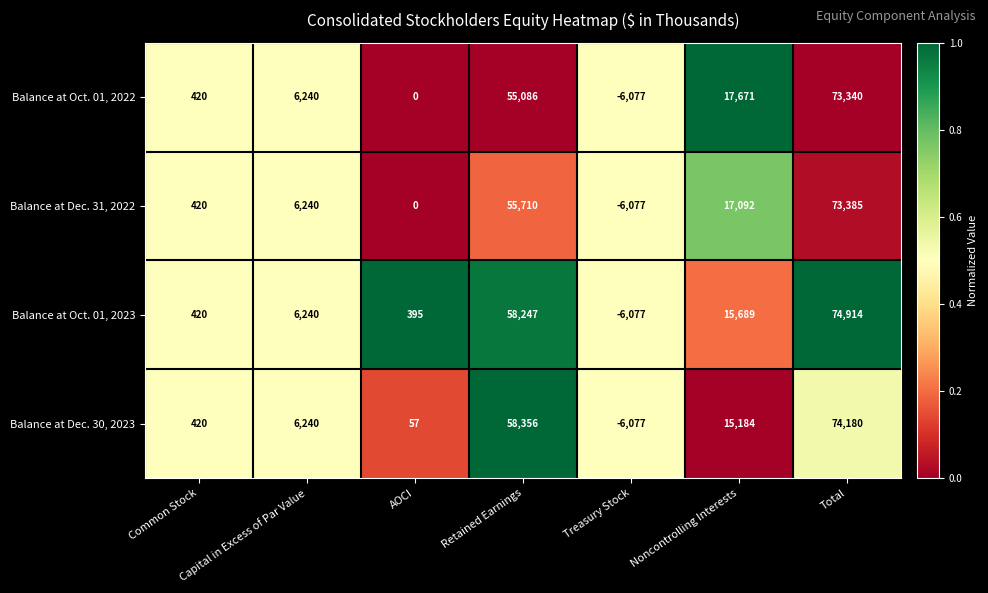

At which category is the sum across all series the highest?

Total